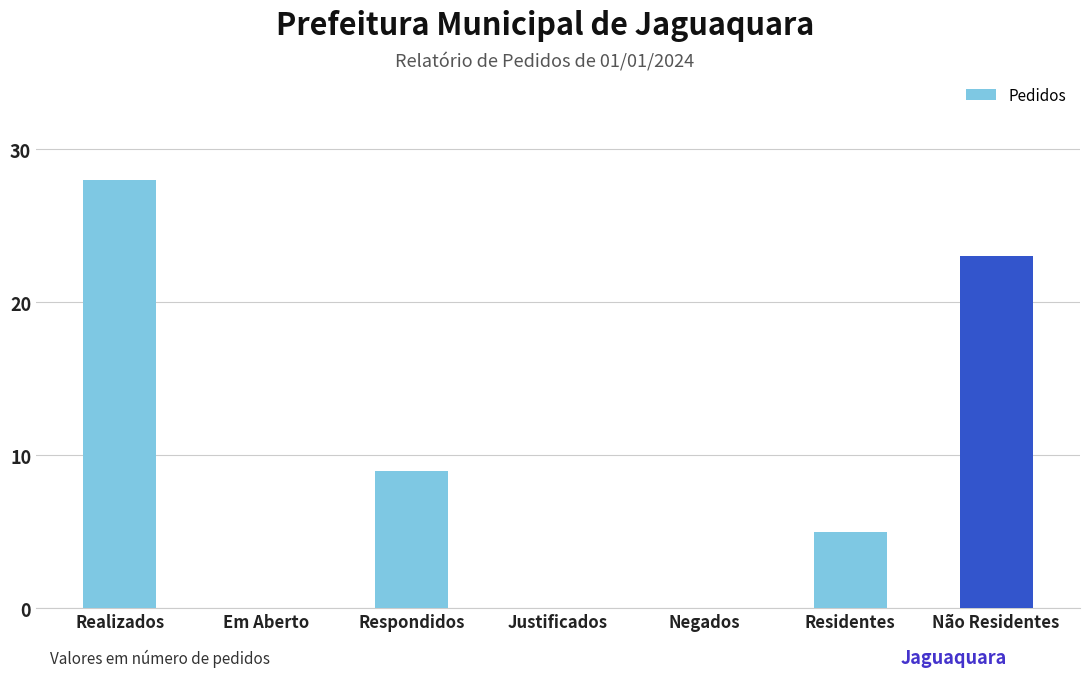

Count the number of data series in this chart.

1